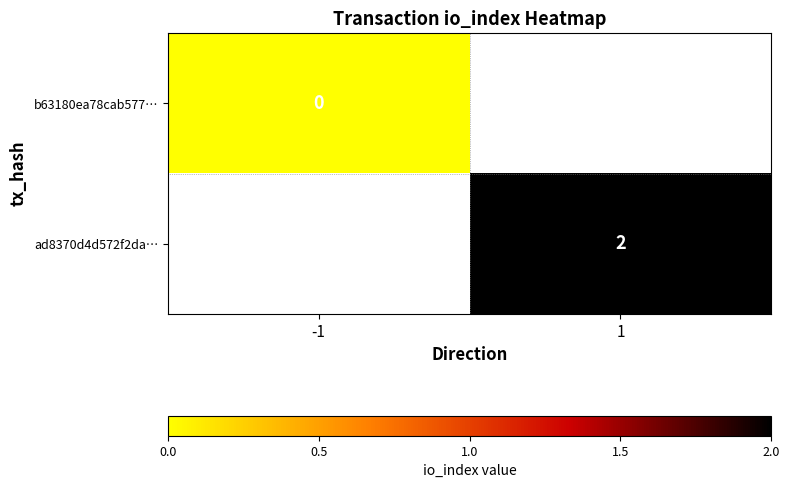

At which label does ad8370d4d572f2da… reach its minimum?

-1